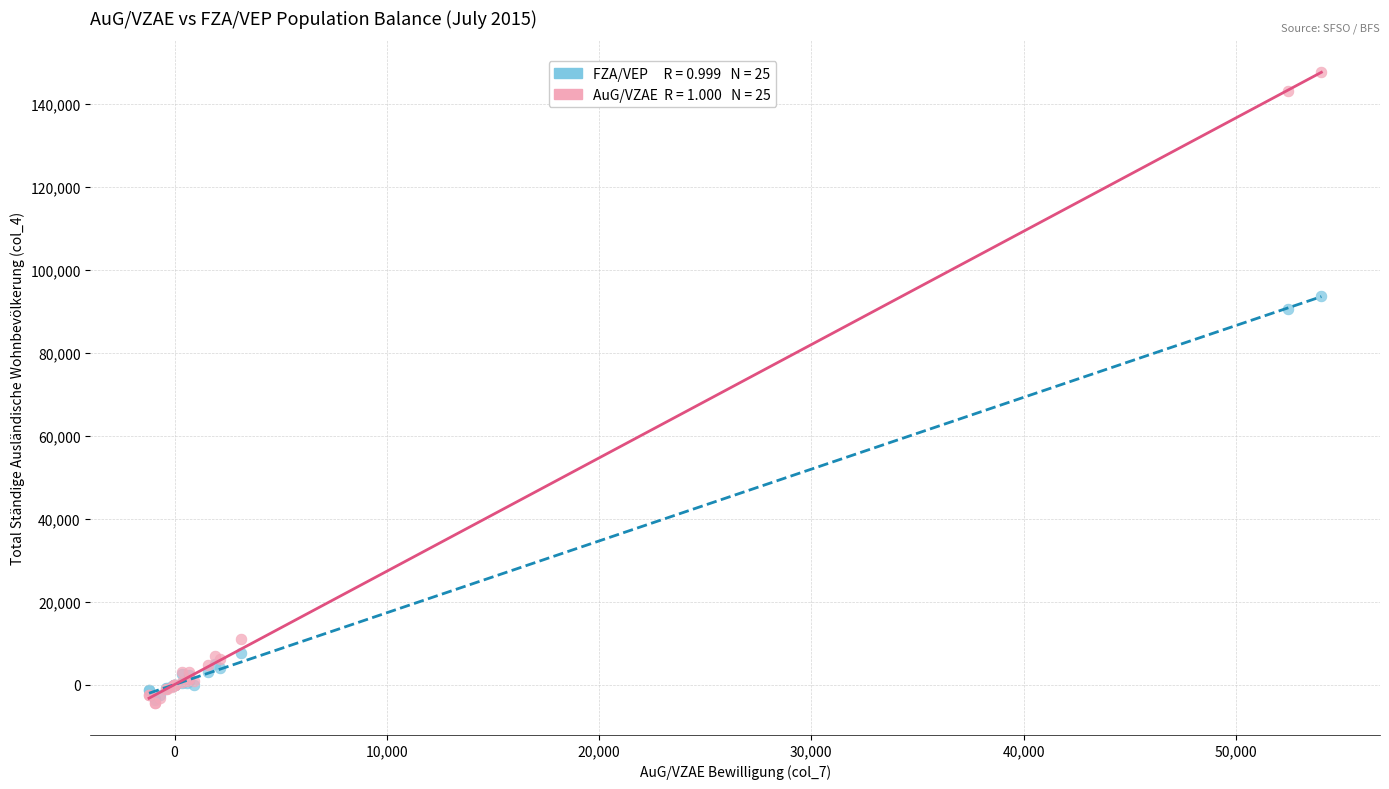

Across all series, what Y value is closest to 71573?

90471